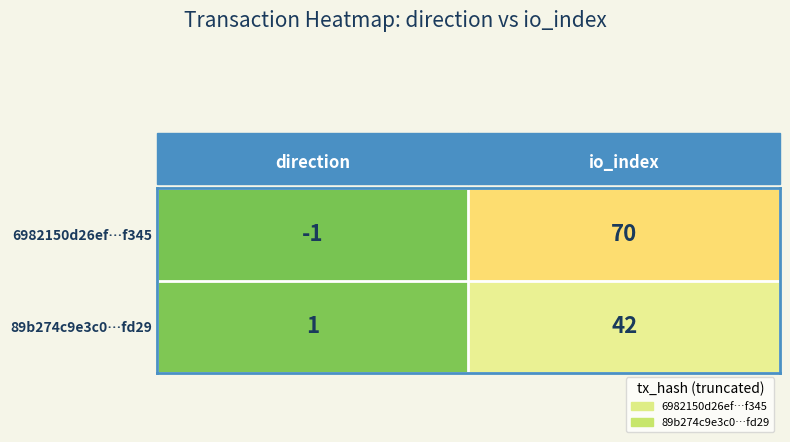

At which label does 89b274c9e3c0…fd29 reach its minimum?

direction